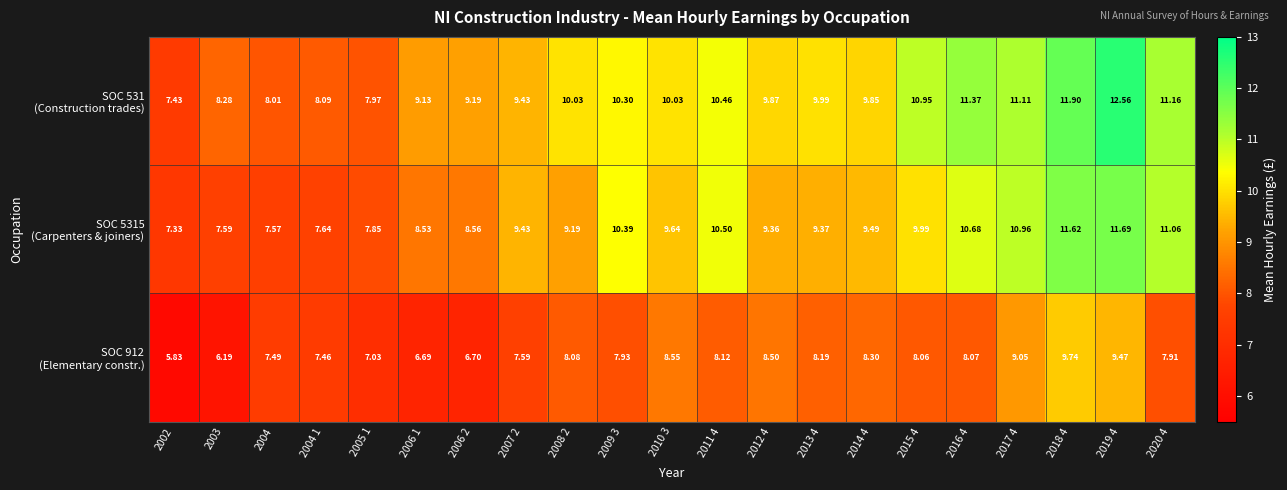

How many data points does each series have?

21